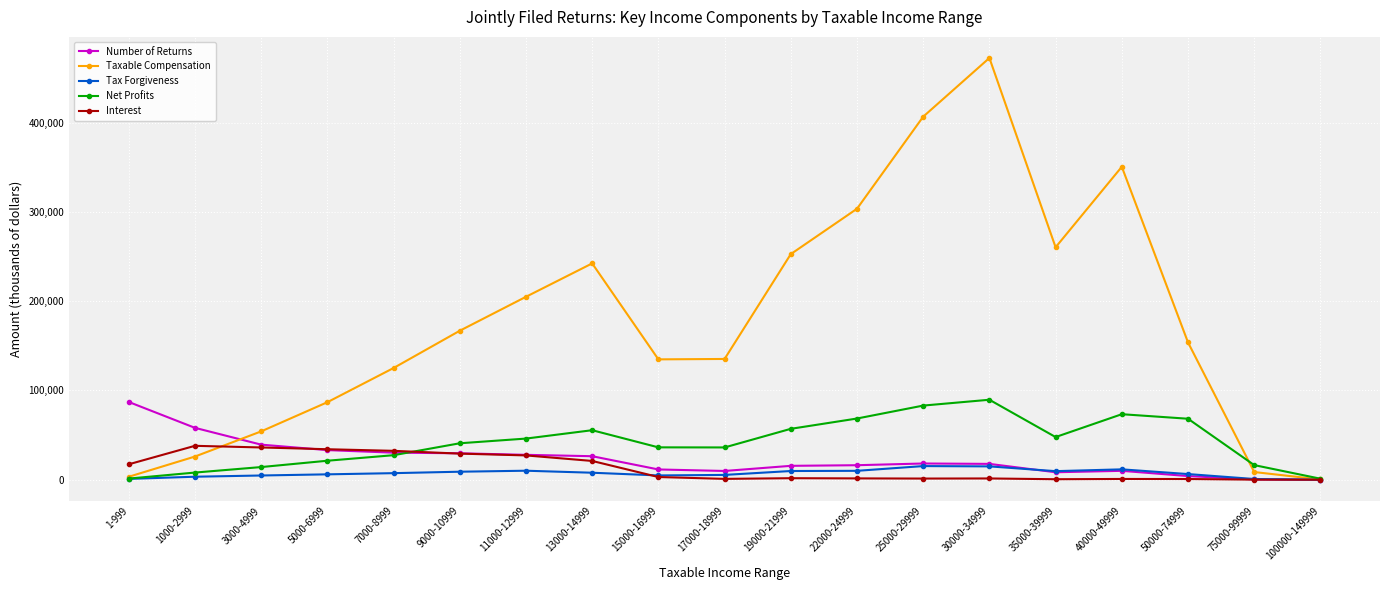

What are all the series names shown in the legend?

Number of Returns, Taxable Compensation, Tax Forgiveness, Net Profits, Interest